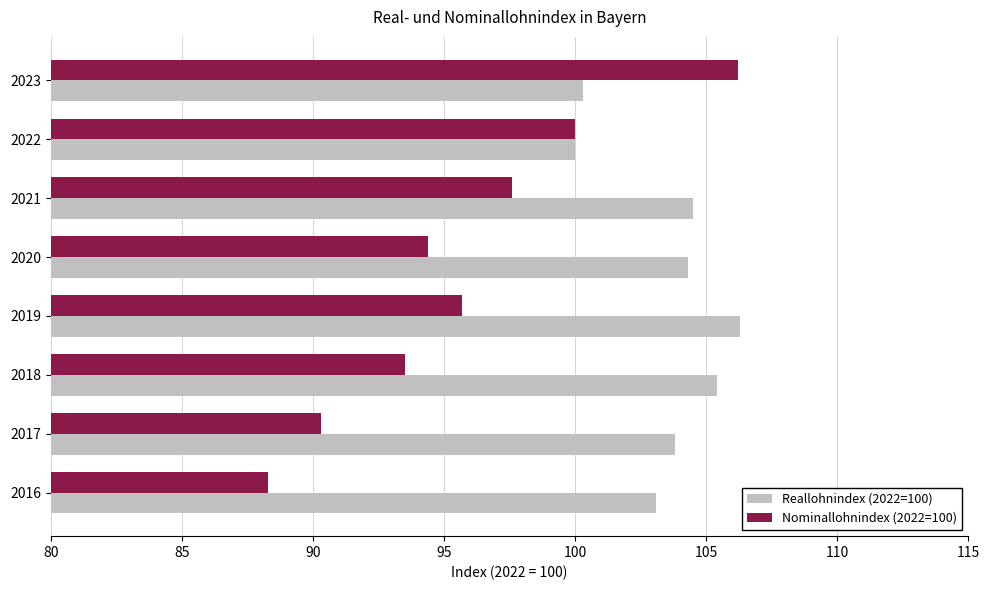

How many data points in Nominallohnindex (2022=100) are above 95?

4